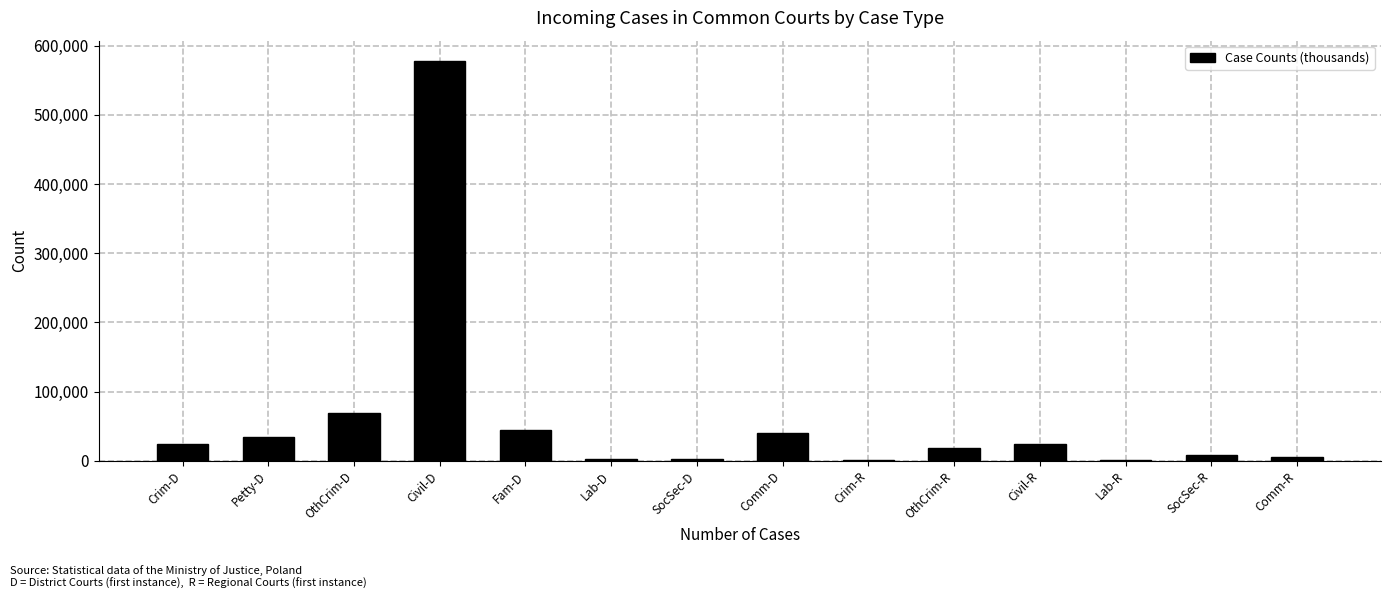

Is it true that the value at Comm-D is 16865?

False